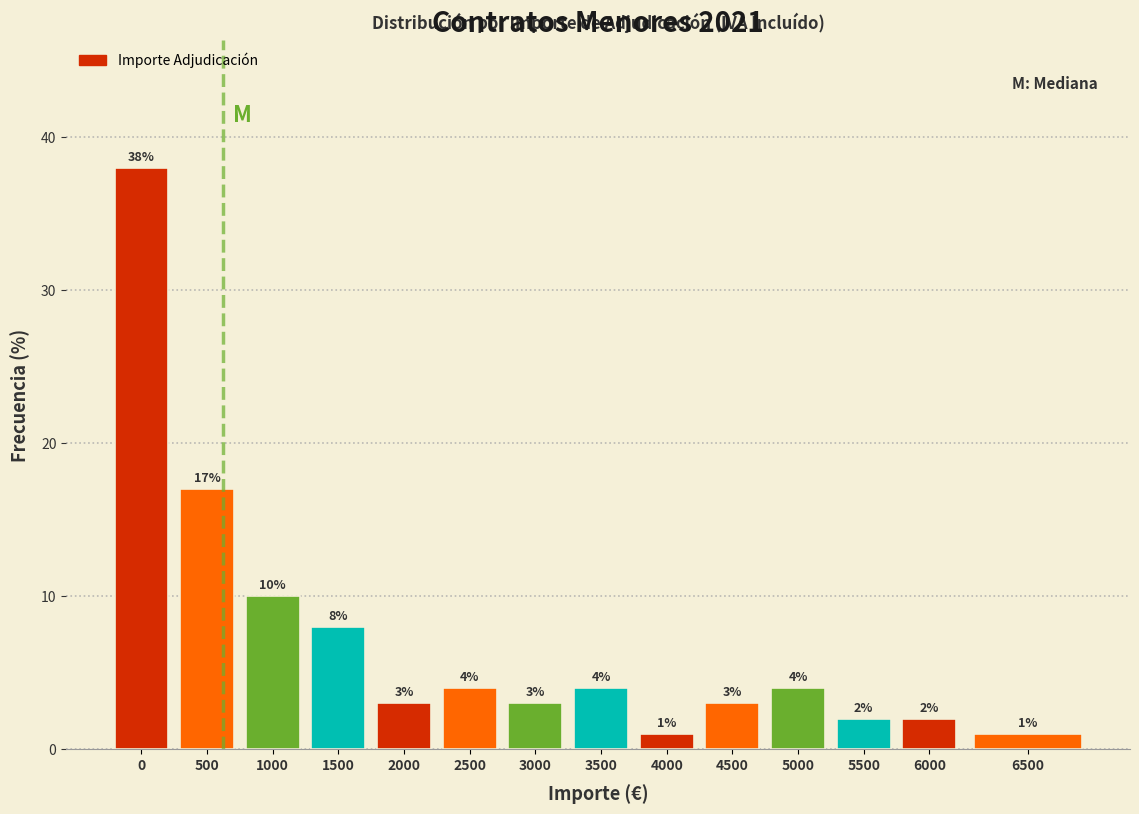

Reading left to right, list all the values displayed in this chart.

0=38	500=17	1000=10	1500=8	2000=3	2500=4	3000=3	3500=4	4000=1	4500=3	5000=4	5500=2	6000=2	6500=1